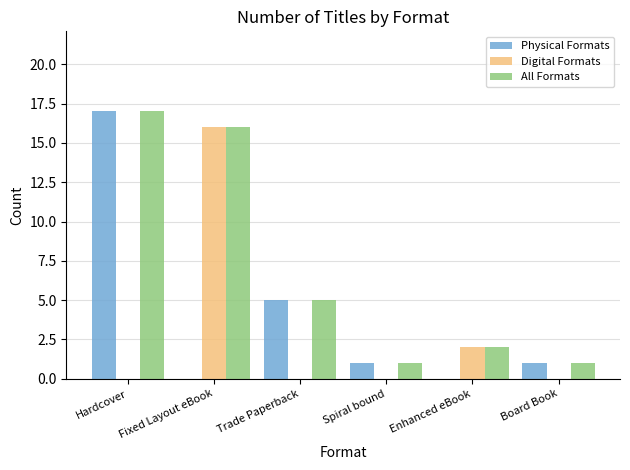

Where is All Formats nearest to the value 9?

Trade Paperback